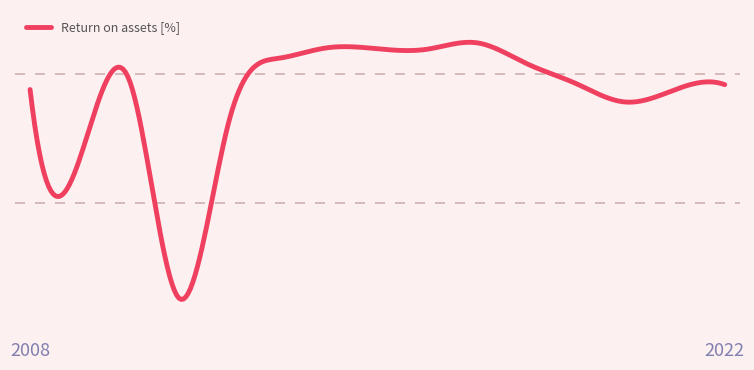

Does the chart display data point markers on the line(s)?

No